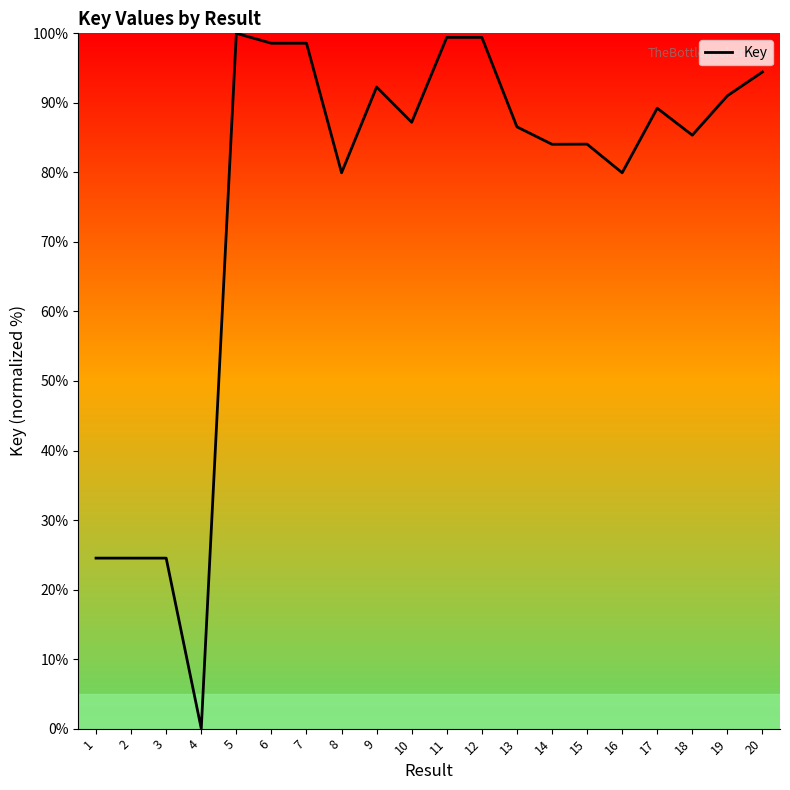

What is the difference between the maximum and second lowest values?

75.5